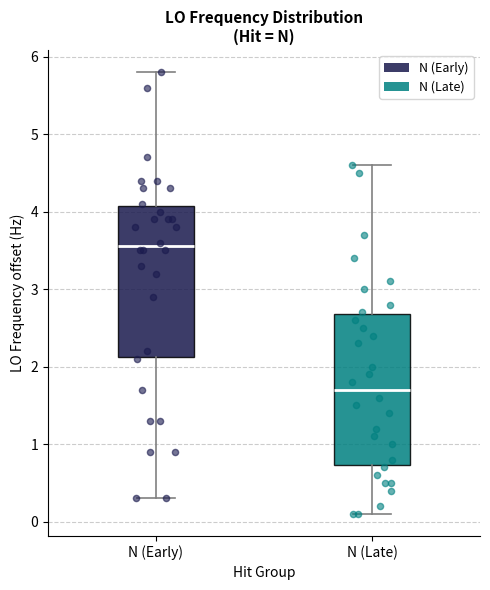

Reading left to right, read every box against the y-axis: the position of its median line, the range the box covers, and the ends of its whiskers. The values are not printed on the chart, so give them approximately, as read against the axis.

N (Early): median 3.6, box 2.1 to 4.1, whiskers 0.3 to 5.8
N (Late): median 1.7, box 0.7 to 2.7, whiskers 0.1 to 4.6